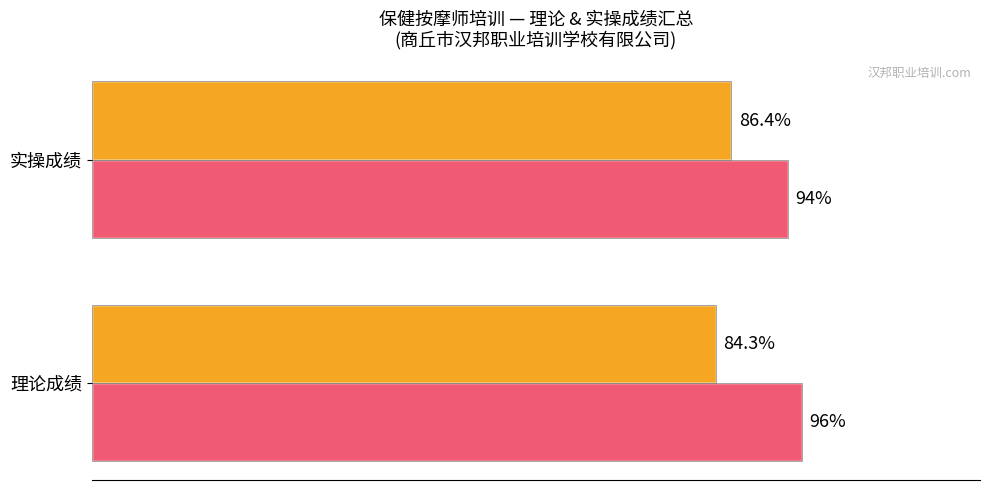

At which category is the sum across all series the highest?

实操成绩